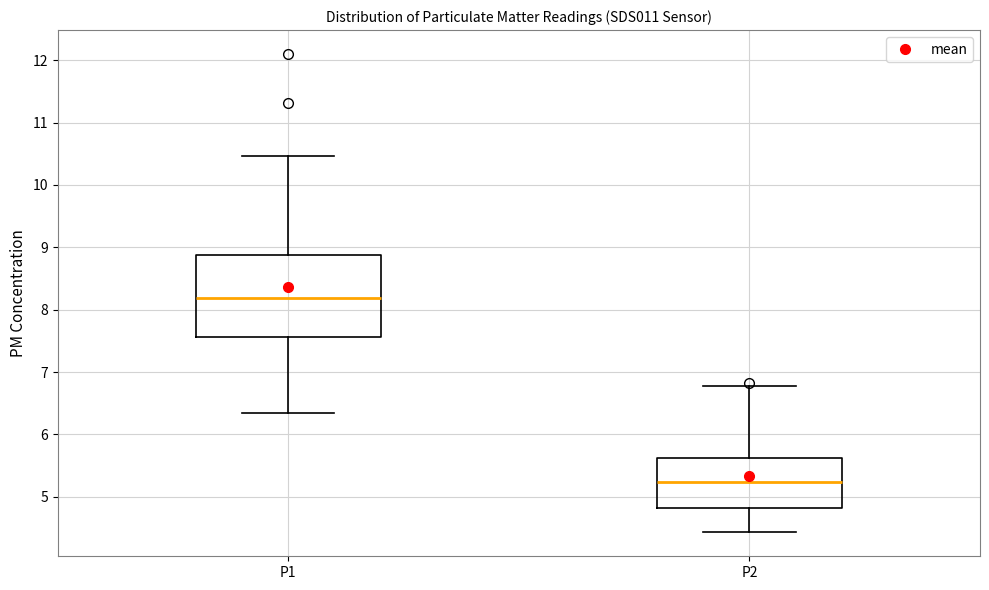

Reading left to right, read every box against the y-axis: the position of its median line, the range the box covers, and the ends of its whiskers. The values are not printed on the chart, so give them approximately, as read against the axis.

P1: median 8.2, box 7.6 to 8.9, whiskers 6.4 to 10.5
P2: median 5.2, box 4.8 to 5.6, whiskers 4.4 to 6.8